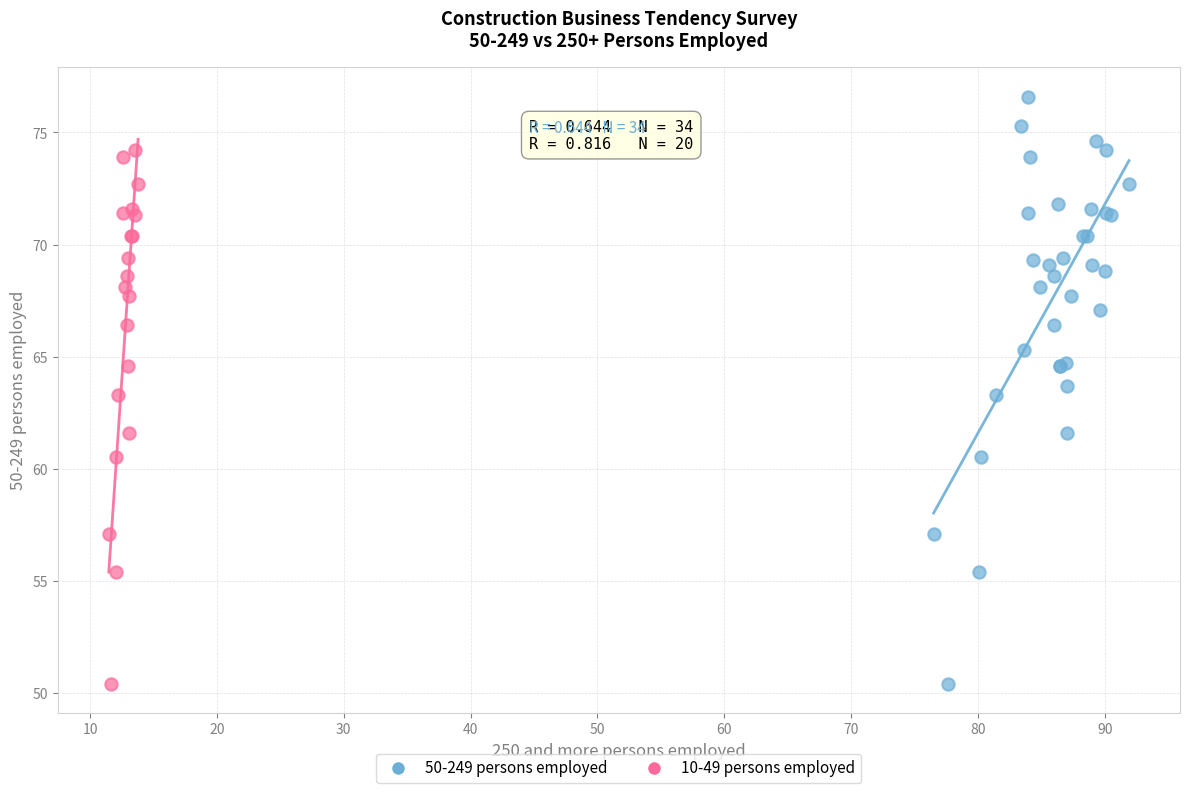

Which series reaches the maximum Y coordinate?

50-249 persons employed